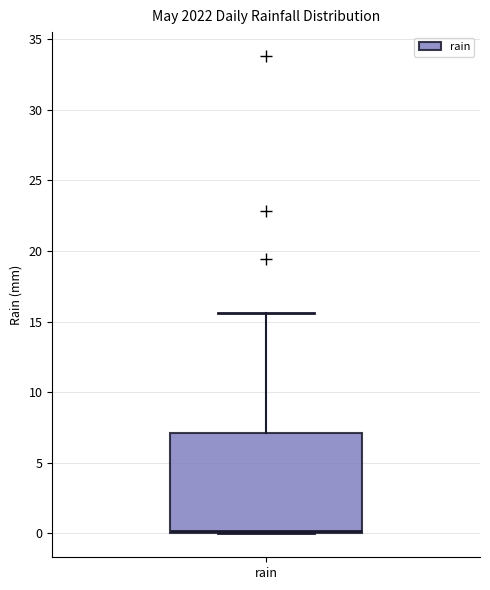

Transcribe this box plot: give where the median line is, the range the box spans, and where the two whiskers end, as read against the y-axis. The values are not printed on the chart, so give them approximately, as read against the axis.

median 0.0 (just above the box's lower edge), box 0.0 to 7.0, whiskers 0.0 to 15.5